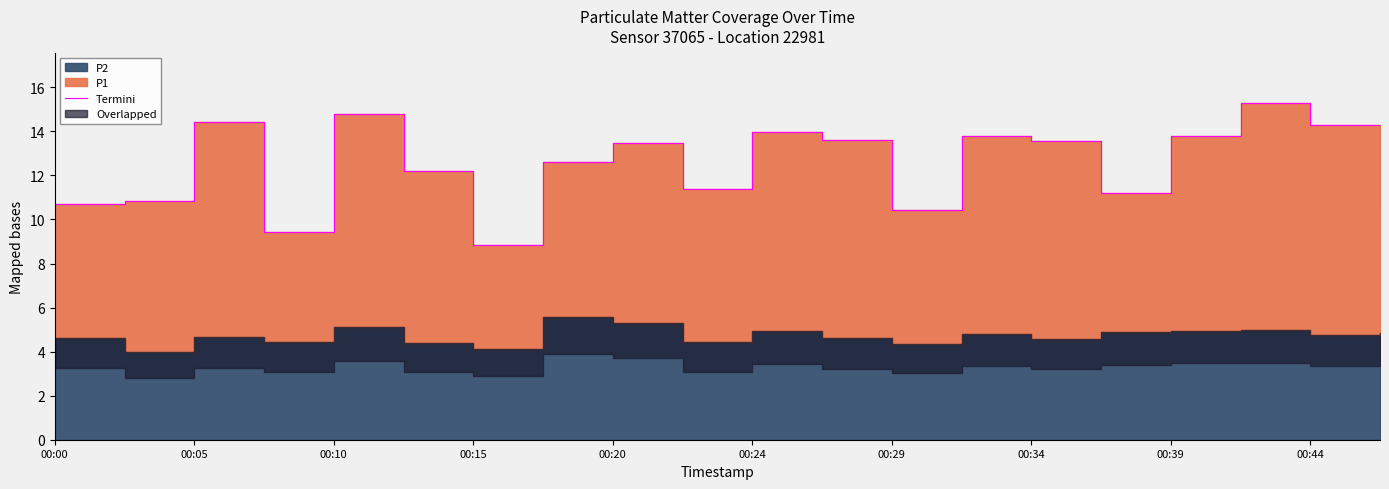

The chart shows a value of 13.8 at 00:39. True or false?

True